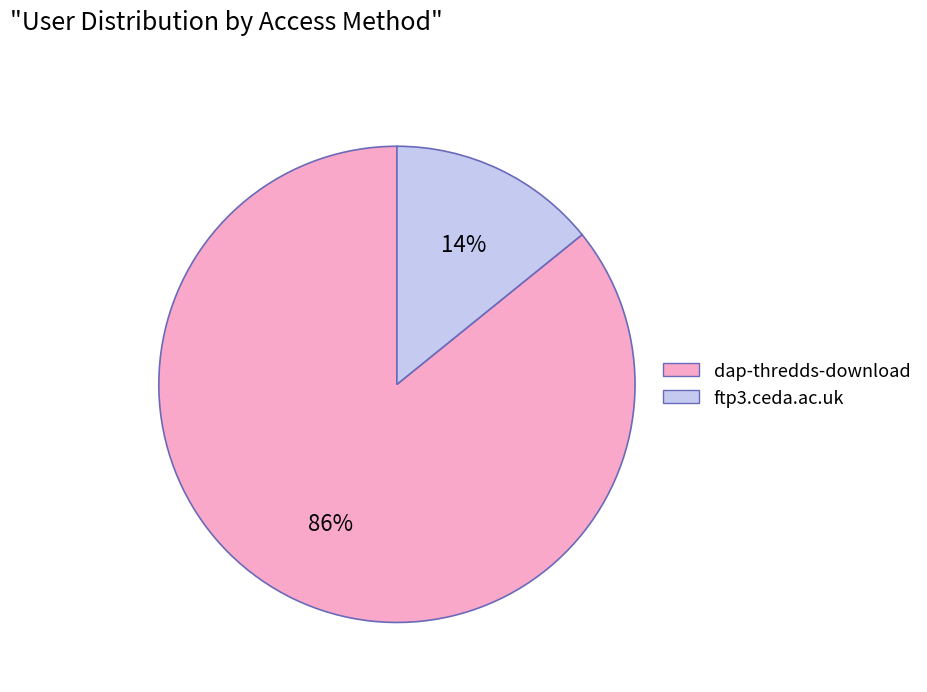

To the nearest percent, what is the average slice percentage?

50%